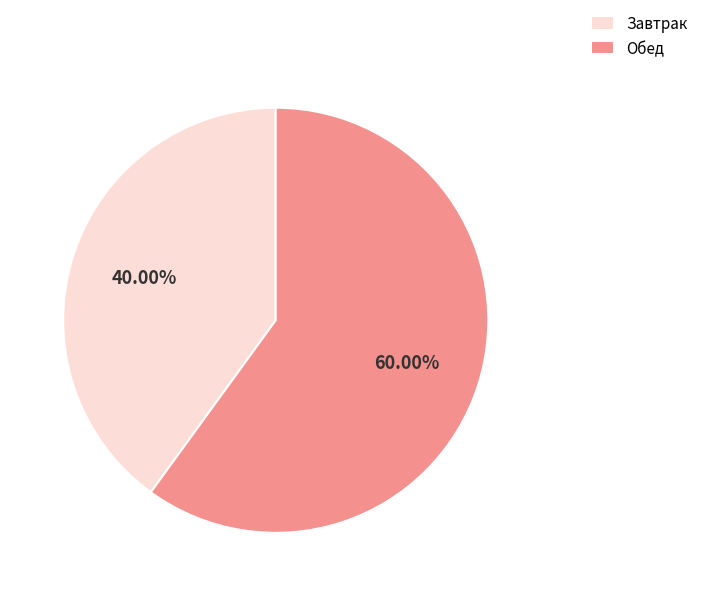

Which category accounts for the majority?

Обед